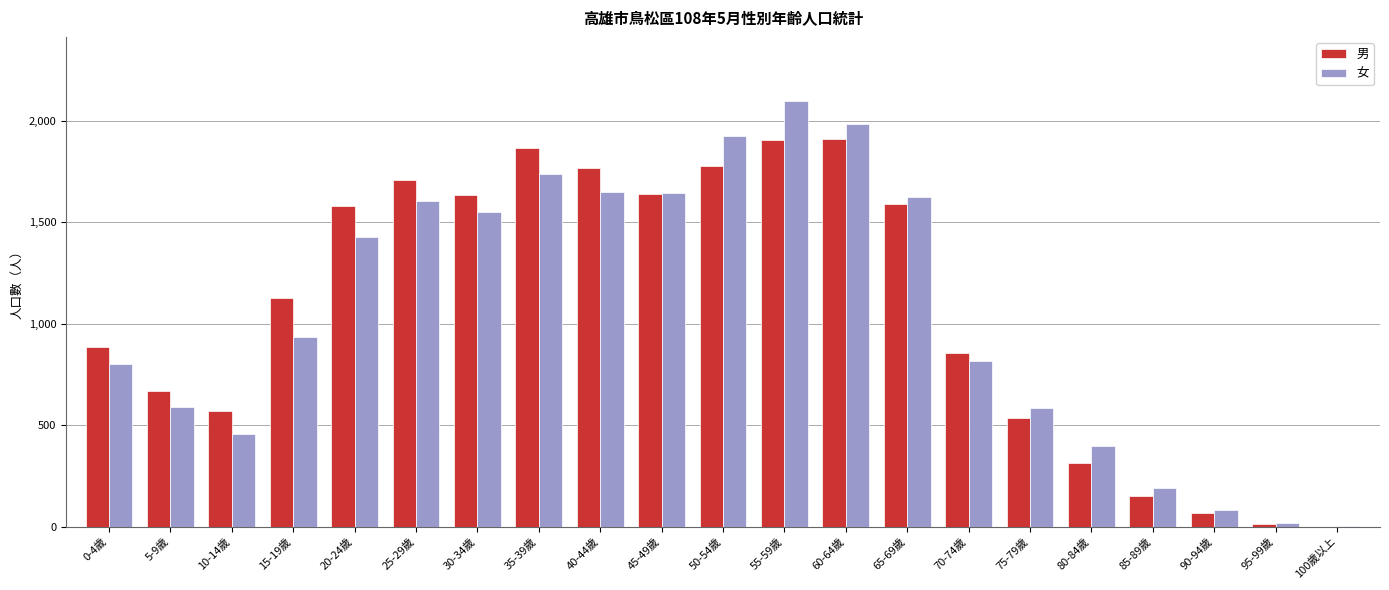

Is the value of 女 at 70-74歲 greater than the value of 男 at 55-59歲?

No